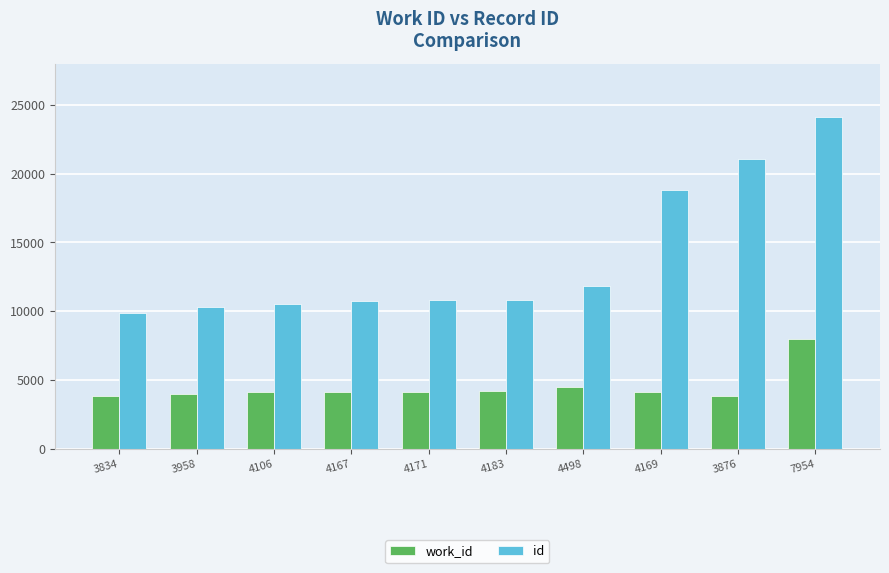

What is the label of the 4th bar from the right?

4498